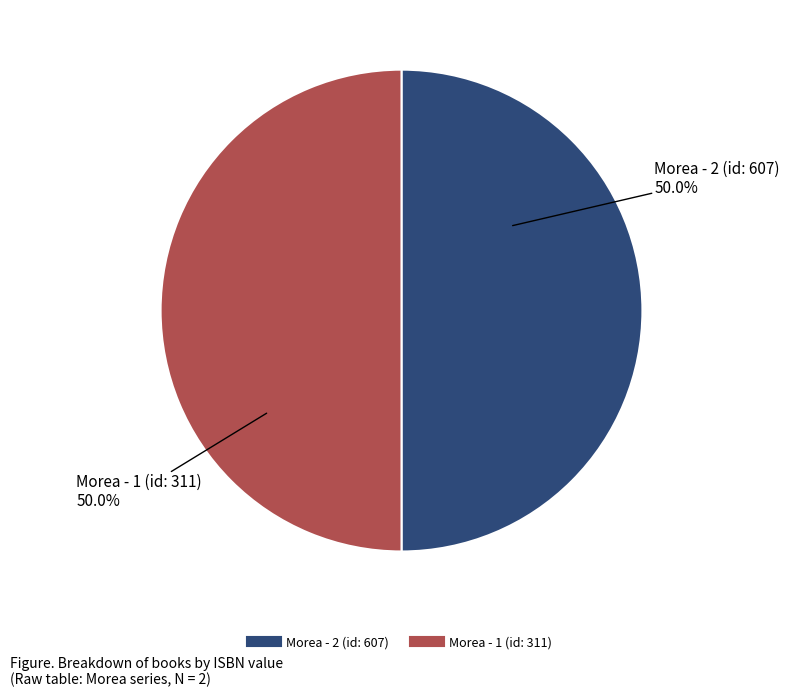

To the nearest percent, what is the average slice percentage?

50%